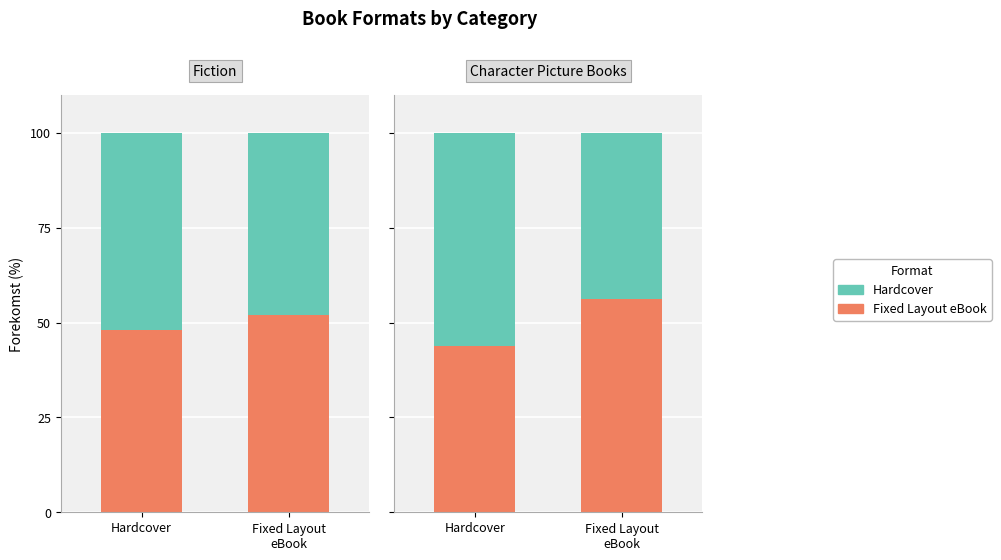

At which label is Hardcover closest to 50?

Hardcover